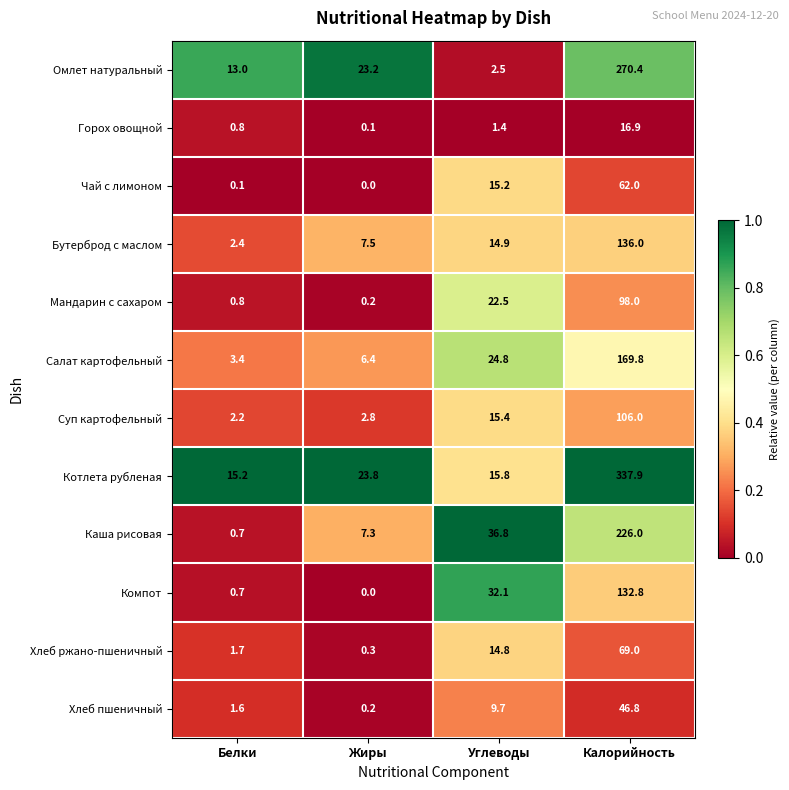

What is the difference between the Чай с лимоном values at Калорийность and Углеводы?

46.8